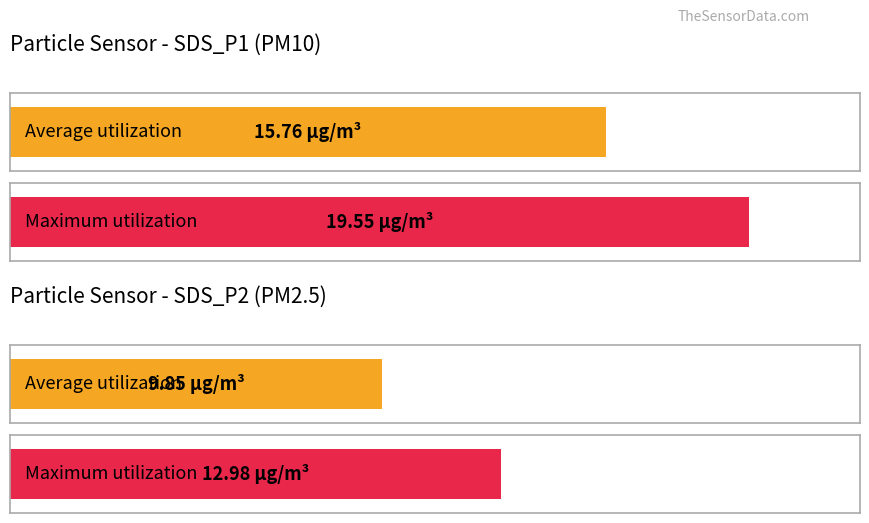

What is the highest value of the Maximum utilization series?

19.6